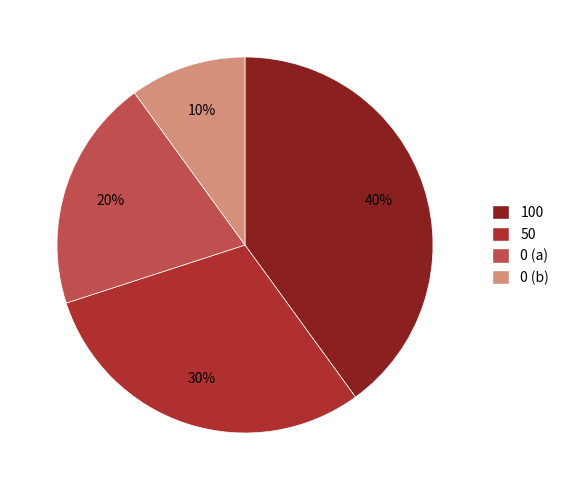

Is there a majority slice in this chart?

No